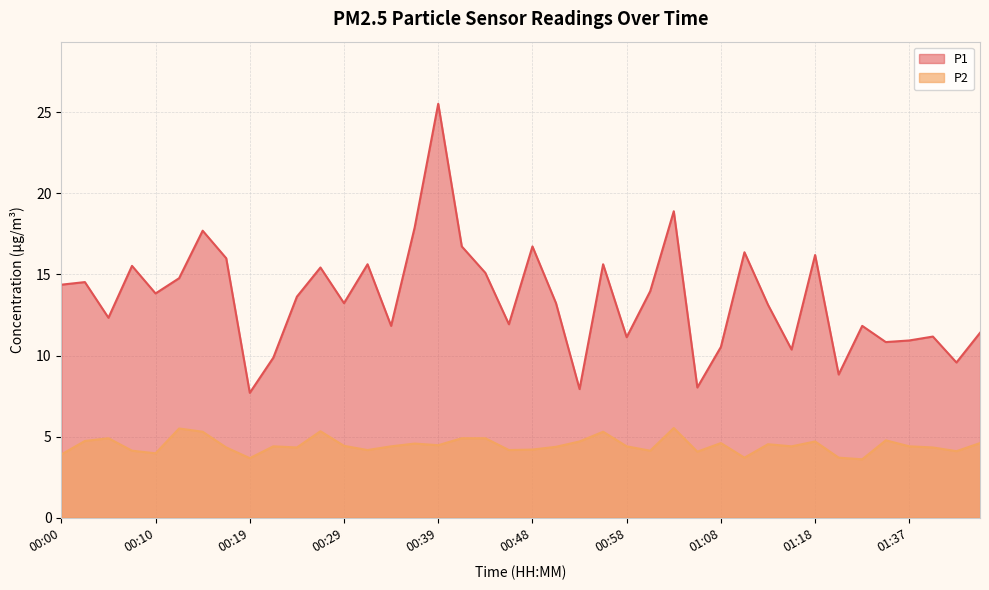

True or false: P1 and P2 cross at least once.

False